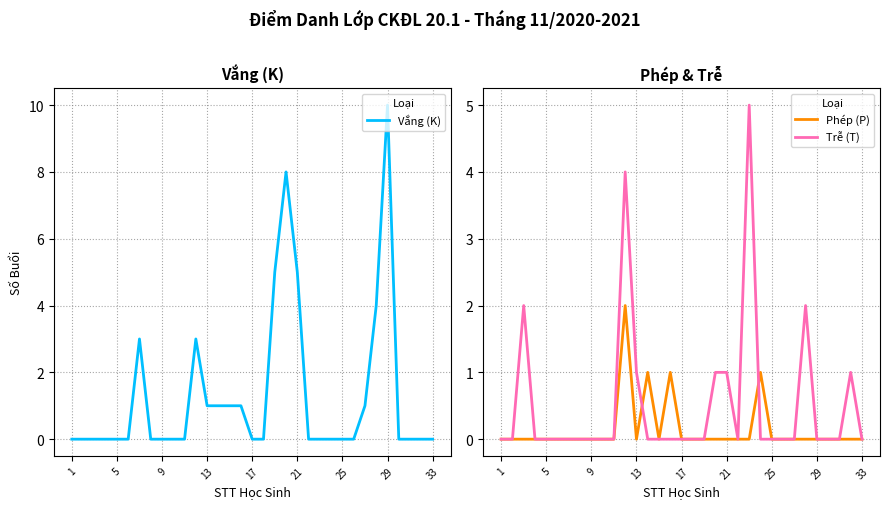

The Trễ (T) series shows 3 at 9. True or false?

False